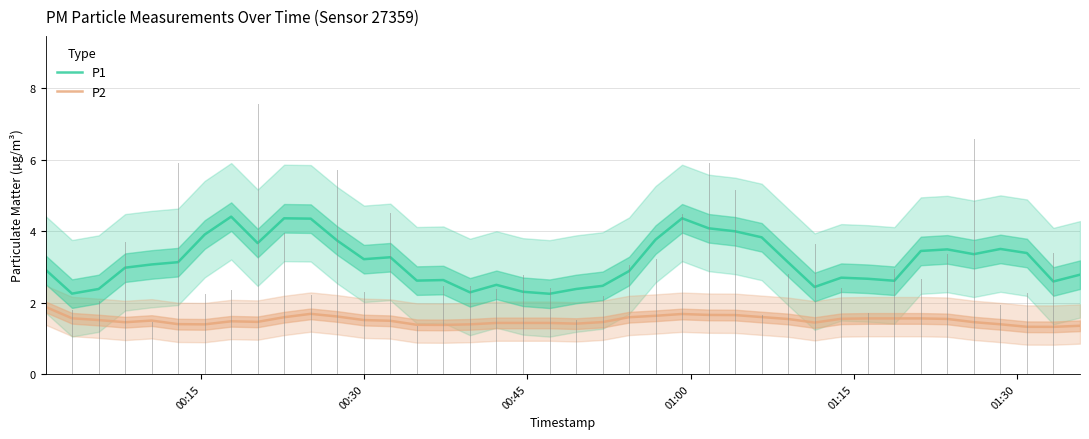

What is the sum of all P2 values?

60.2